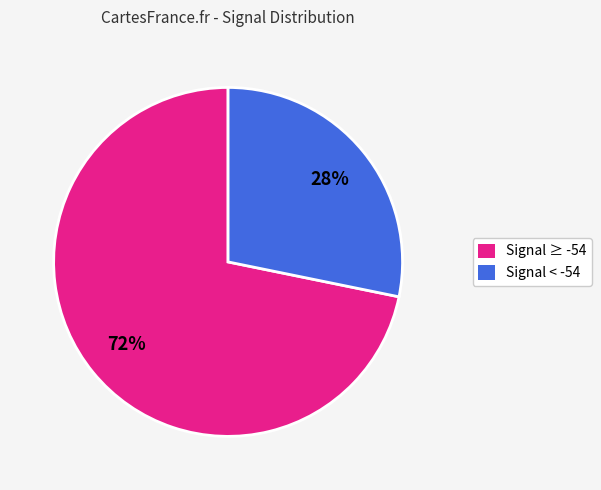

To the nearest percent, what is the difference between the largest and smallest slice percentages?

44%